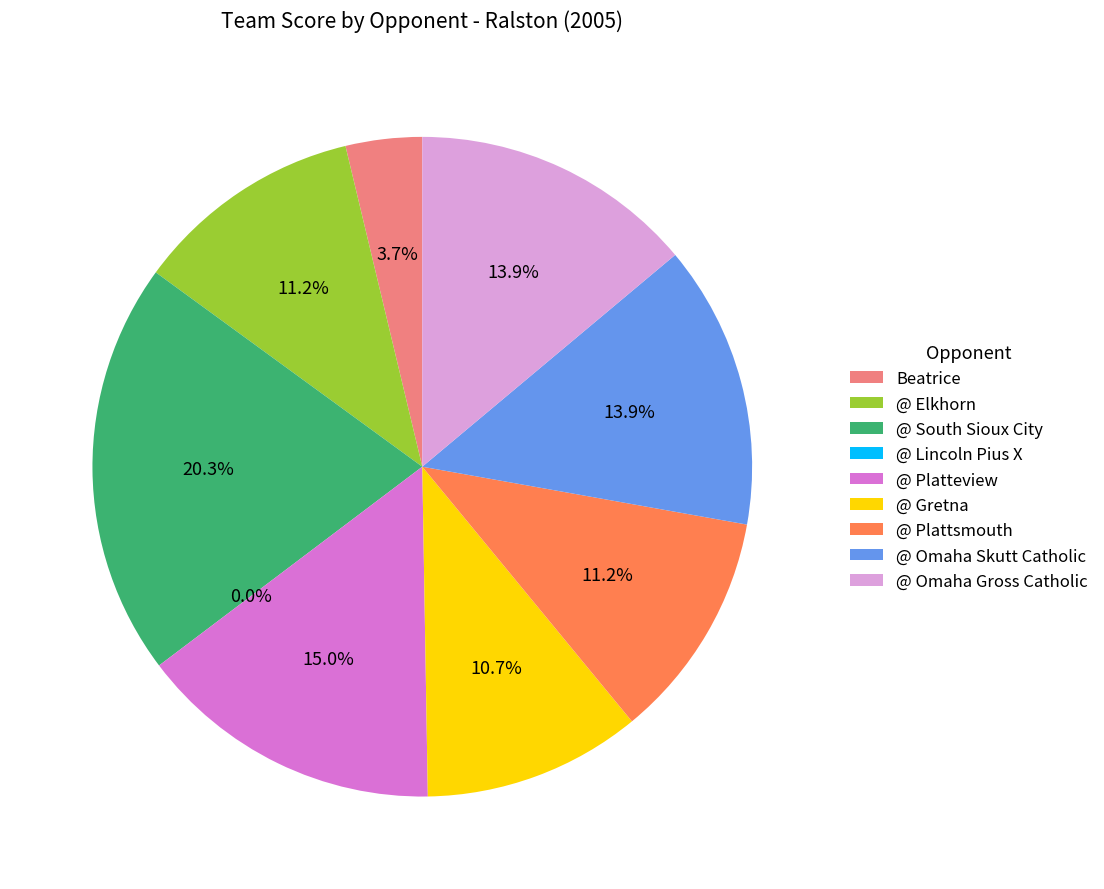

What is the change in value from @ Plattsmouth to @ Omaha Skutt Catholic?

+5